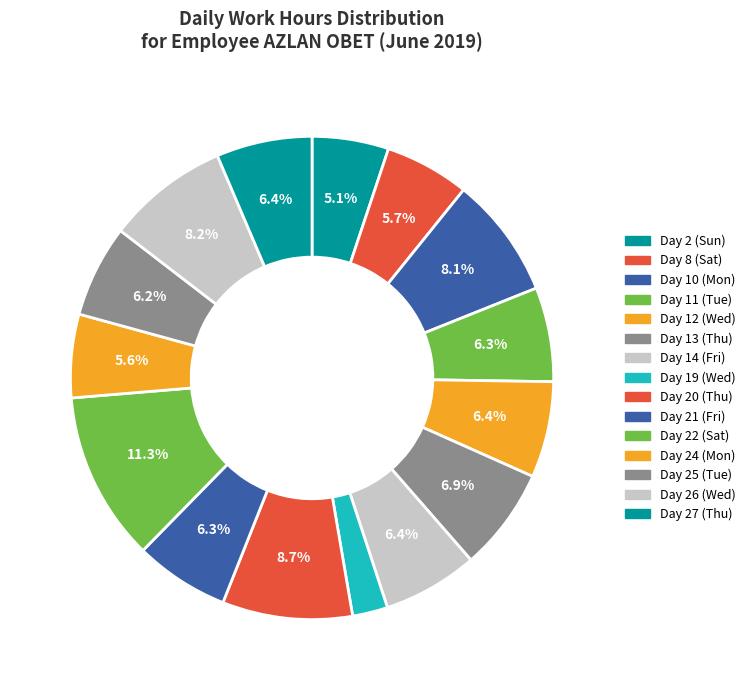

Count the number of slices in the pie.

15